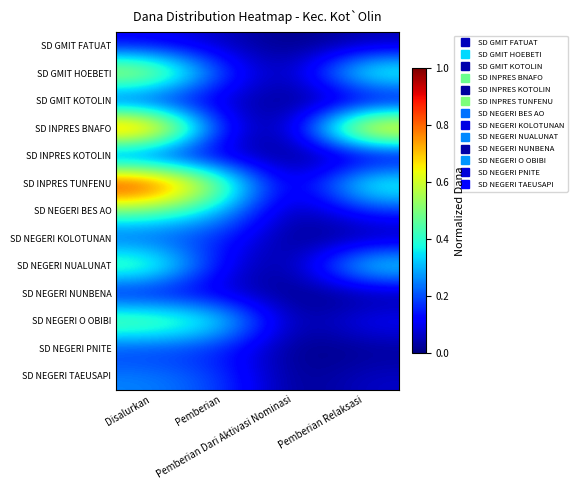

At which category does the chart reach its minimum across all series?

Pemberian Dari Aktivasi Nominasi